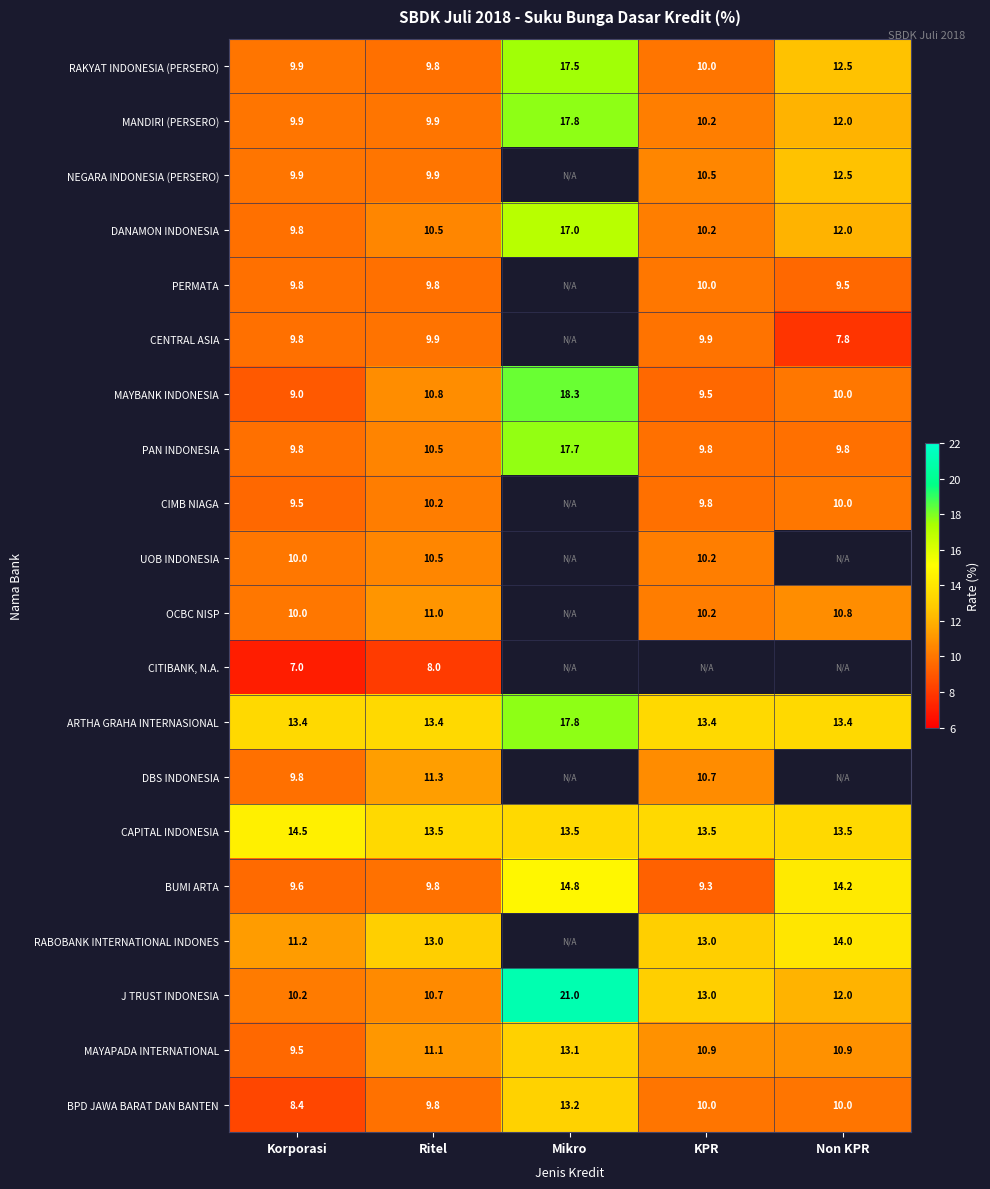

Where is PAN INDONESIA nearest to the value 13?

Ritel